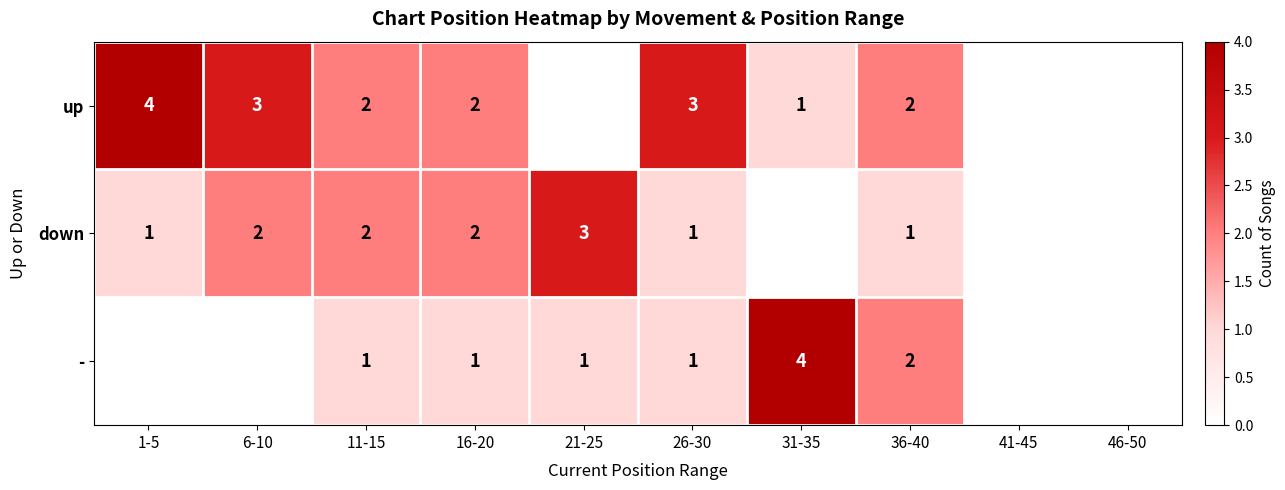

What is the total value across all series at 11-15?

5